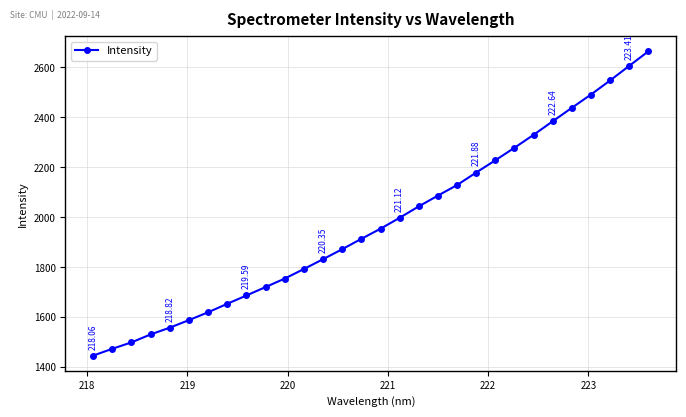

What is the difference between the maximum and minimum values?

1218.1